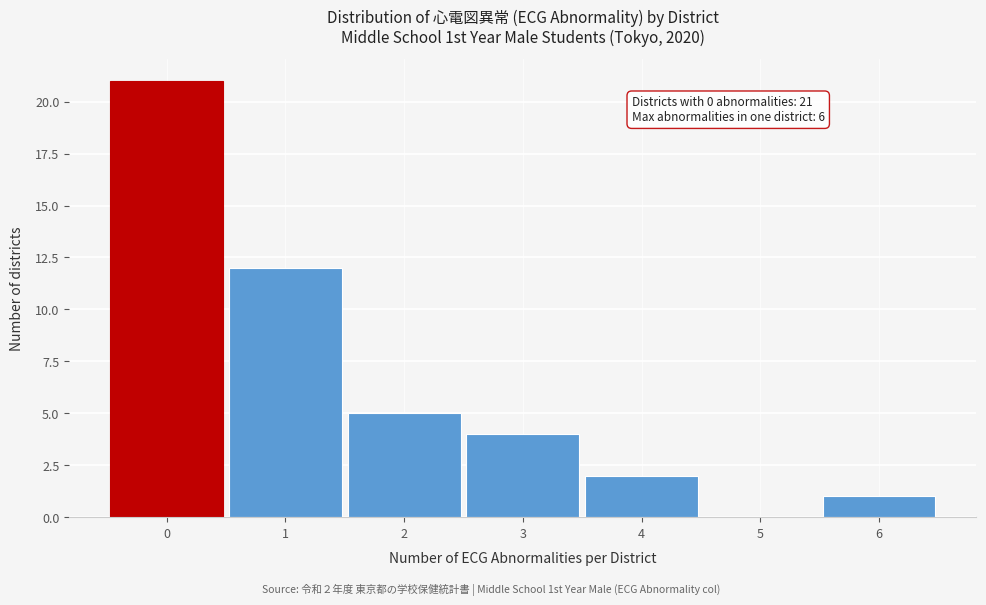

Over which range of the x-axis is the bar tallest?

-0.5 to 0.5